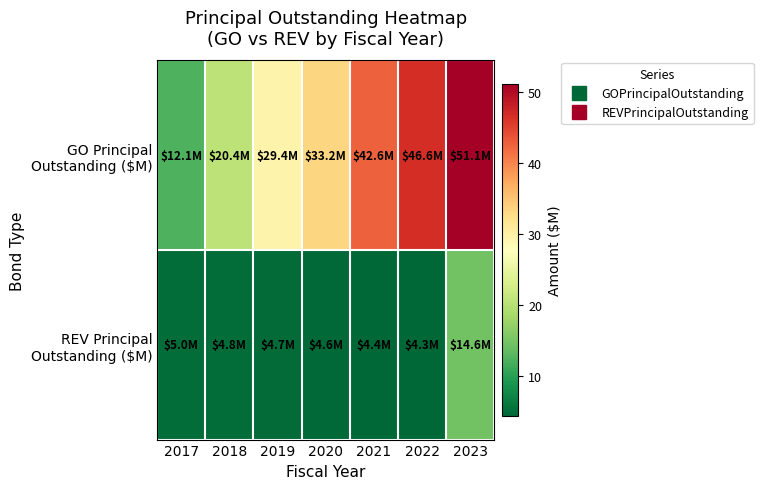

Rank the series at 2021 from highest to lowest value.

GO Principal Outstanding ($M), REV Principal Outstanding ($M)